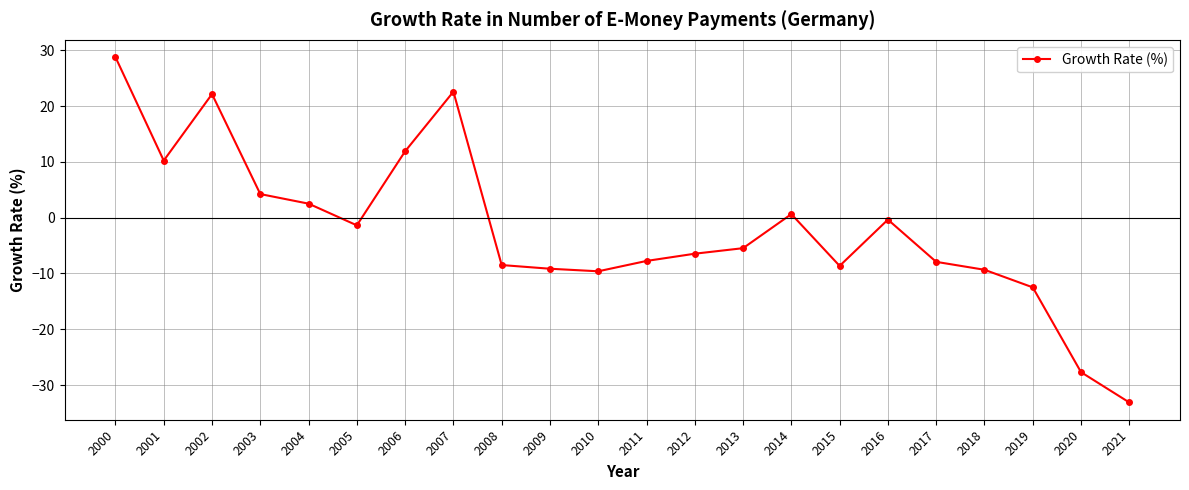

What is the average value?

-2.0